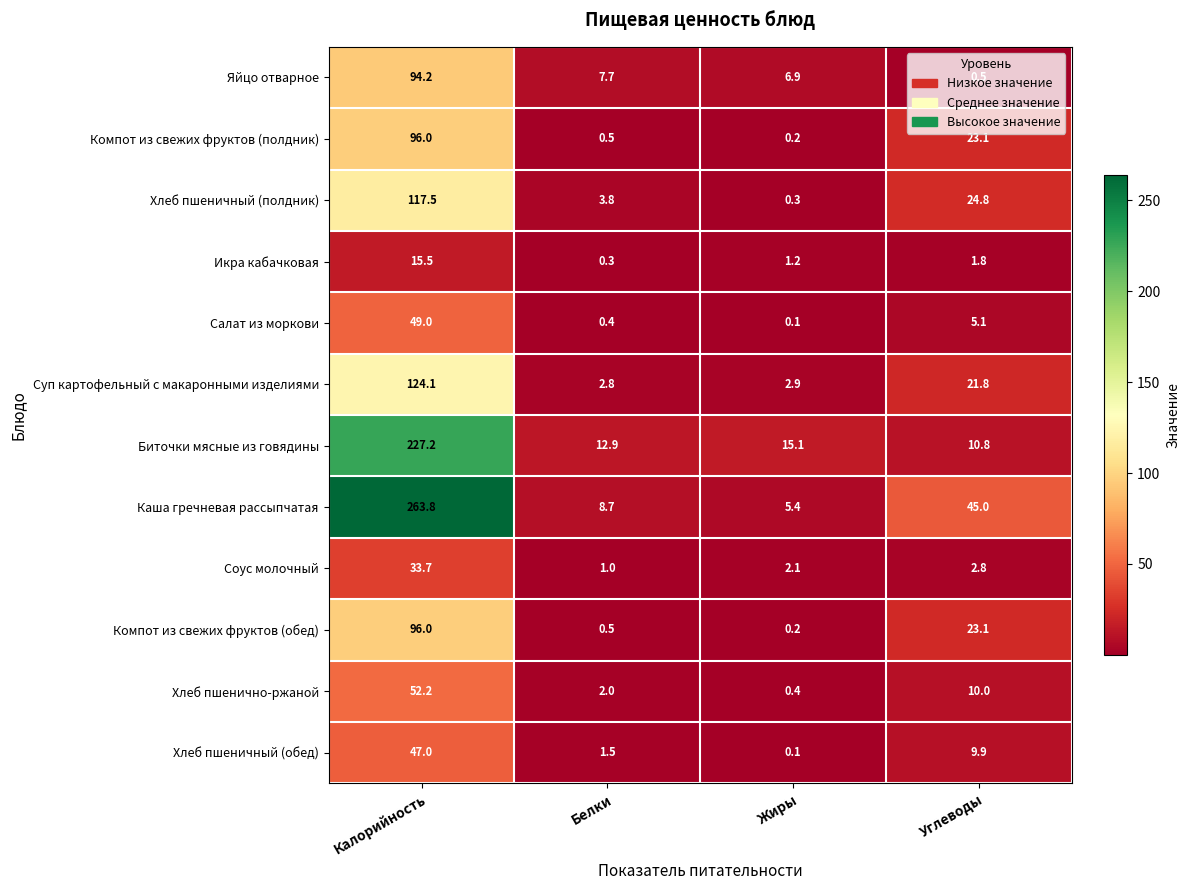

The value of Соус молочный at Углеводы is 0.8. True or false?

False